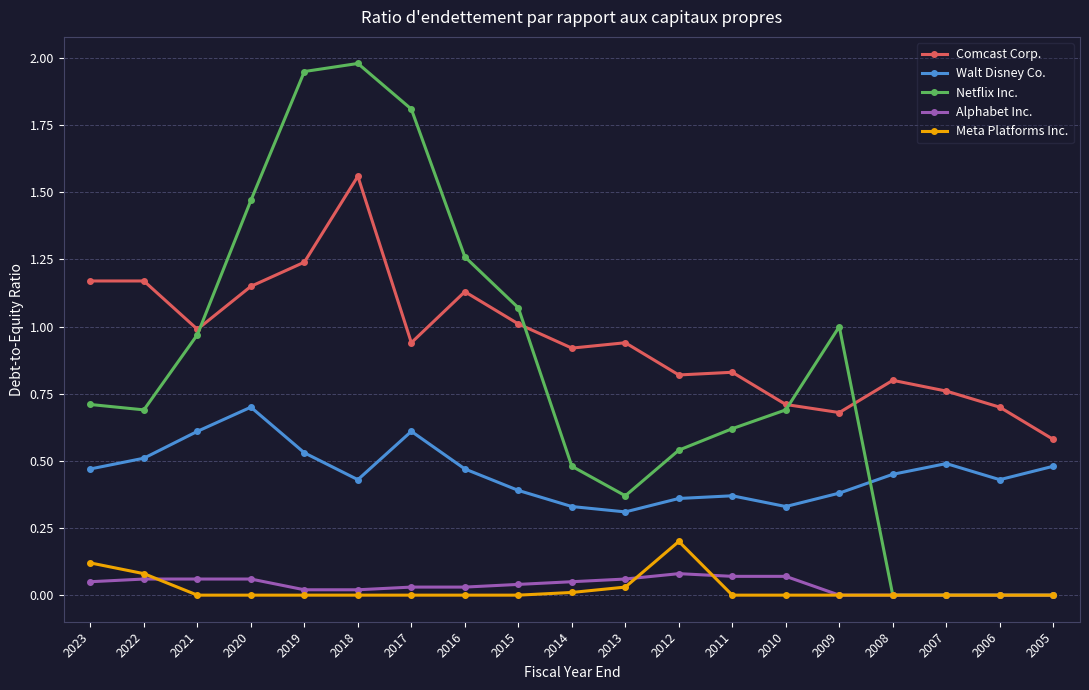

What is the greatest value displayed?

2.0